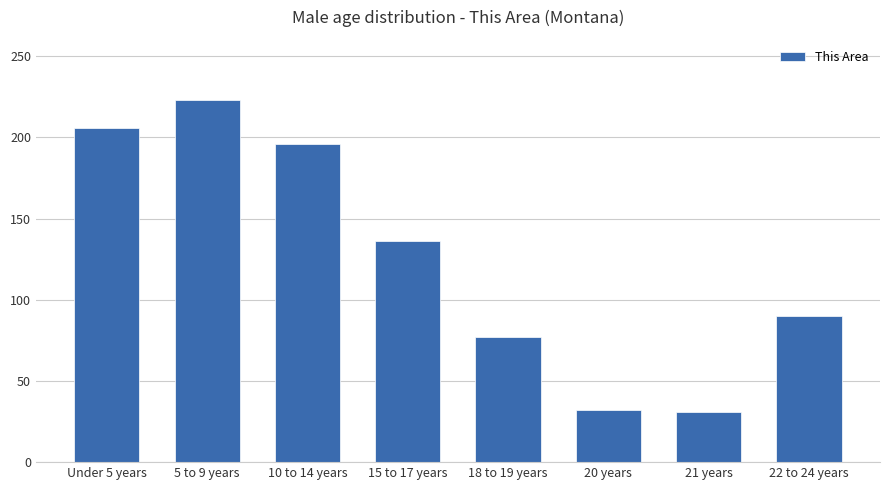

What is the average value?

124